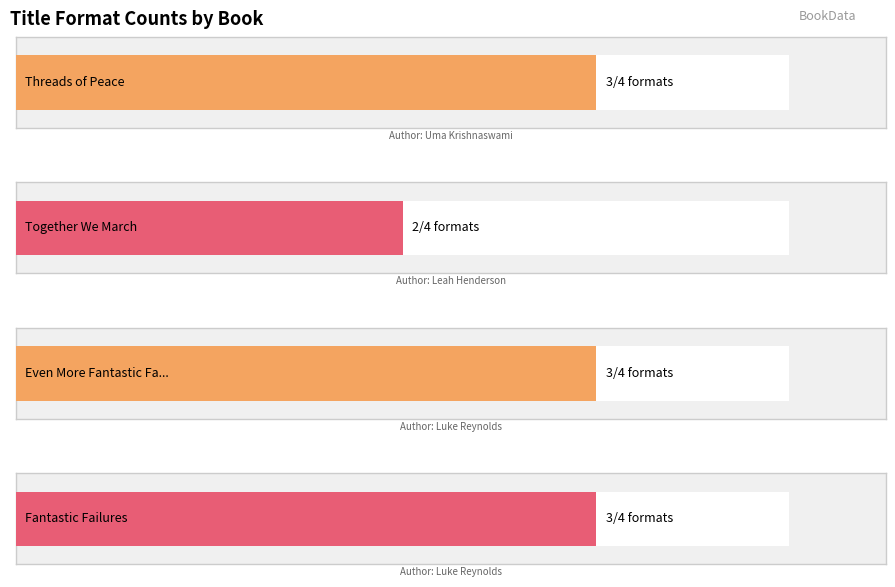

How many series are shown in this chart?

1